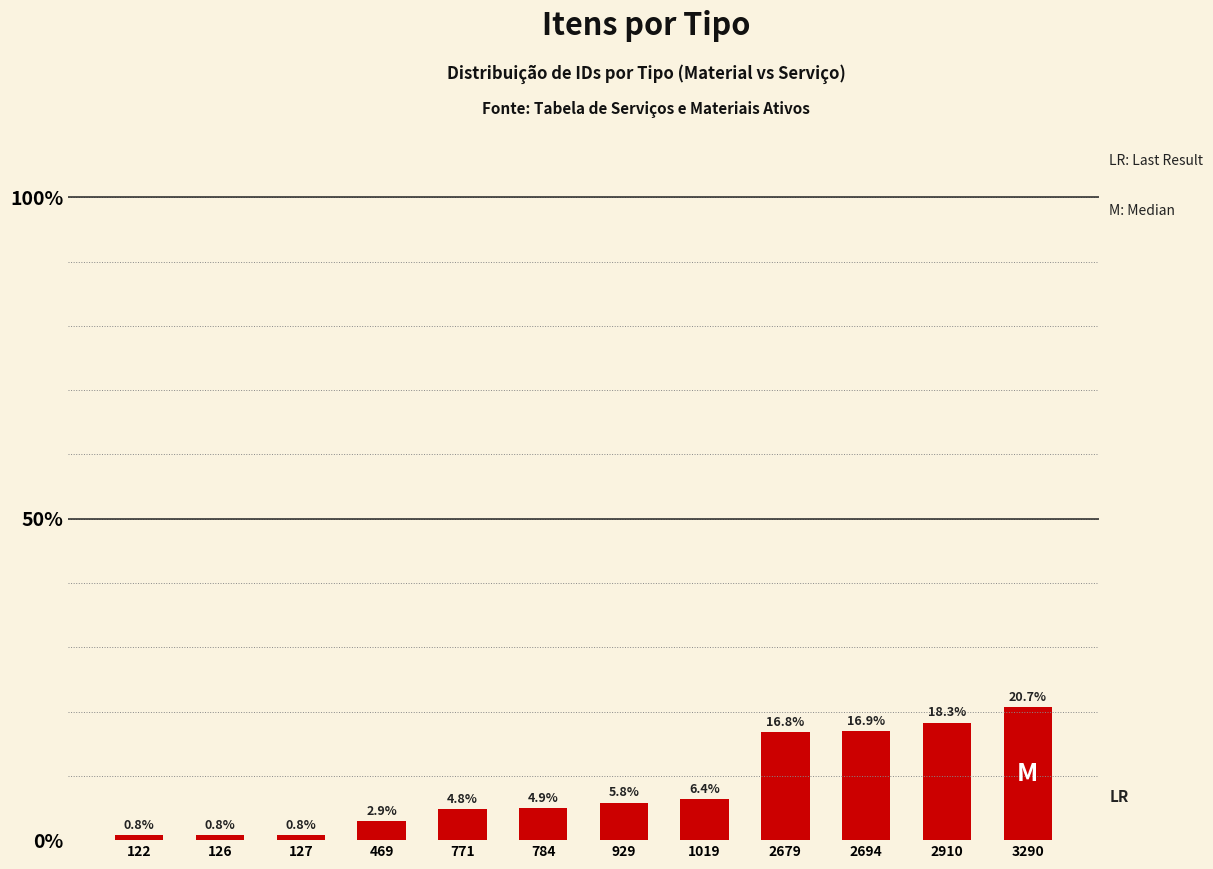

Between 2679 and 771, which is larger?

2679